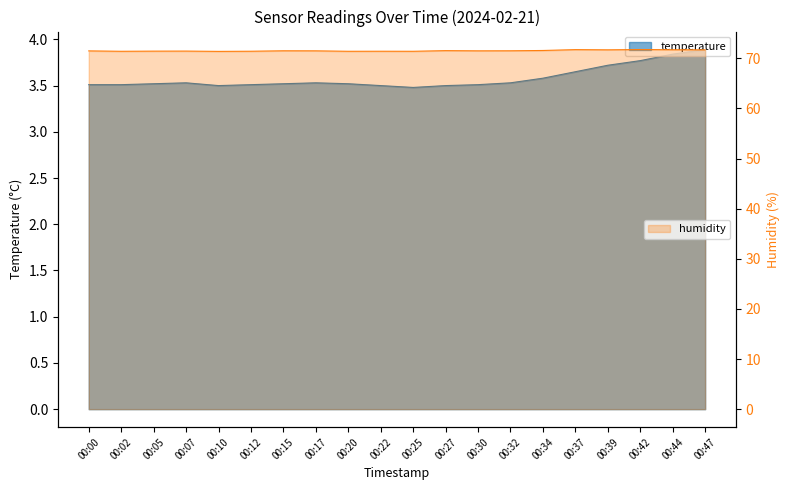

How many categories are shown in the chart?

20